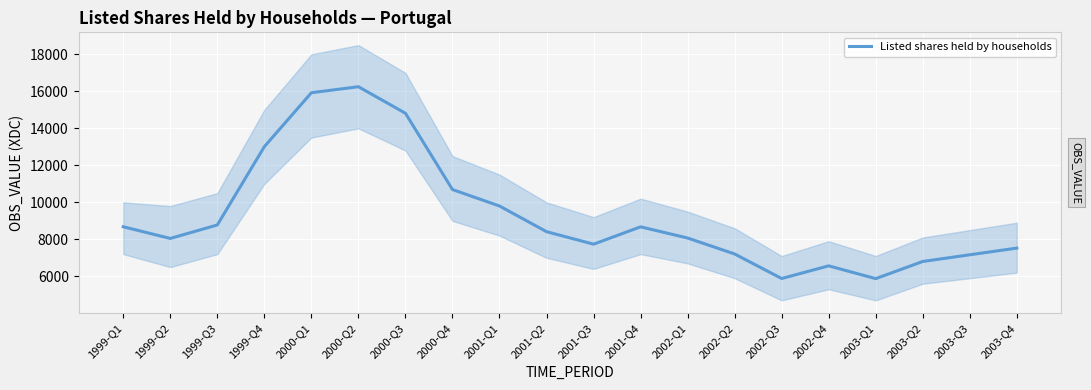

What is the minimum value shown in the chart?

5875.5